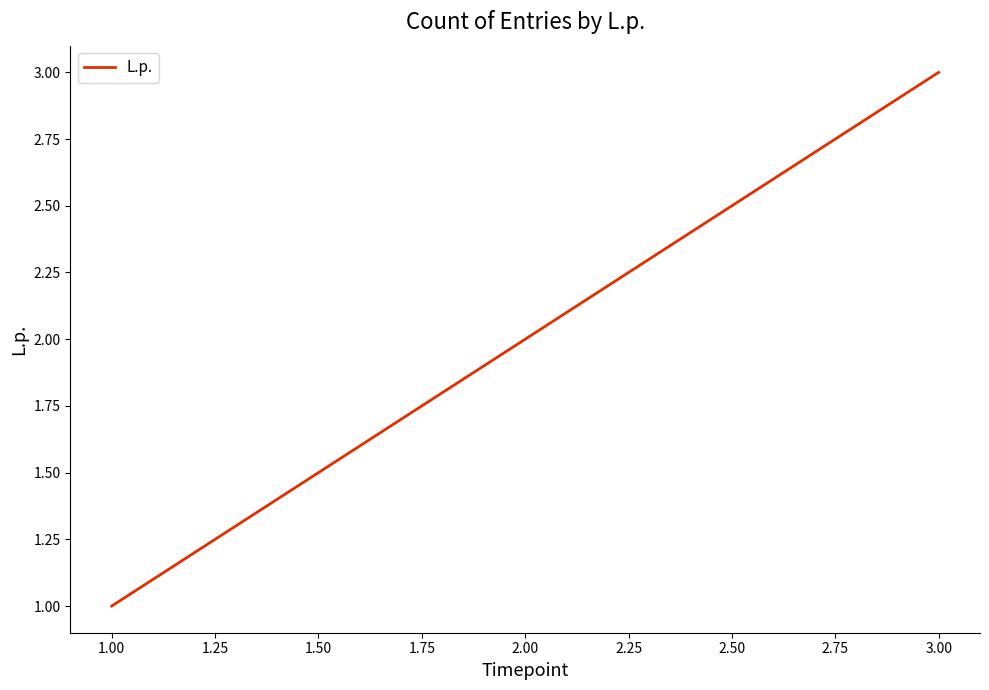

What is the change in value from 1.00 to 2.00?

+1